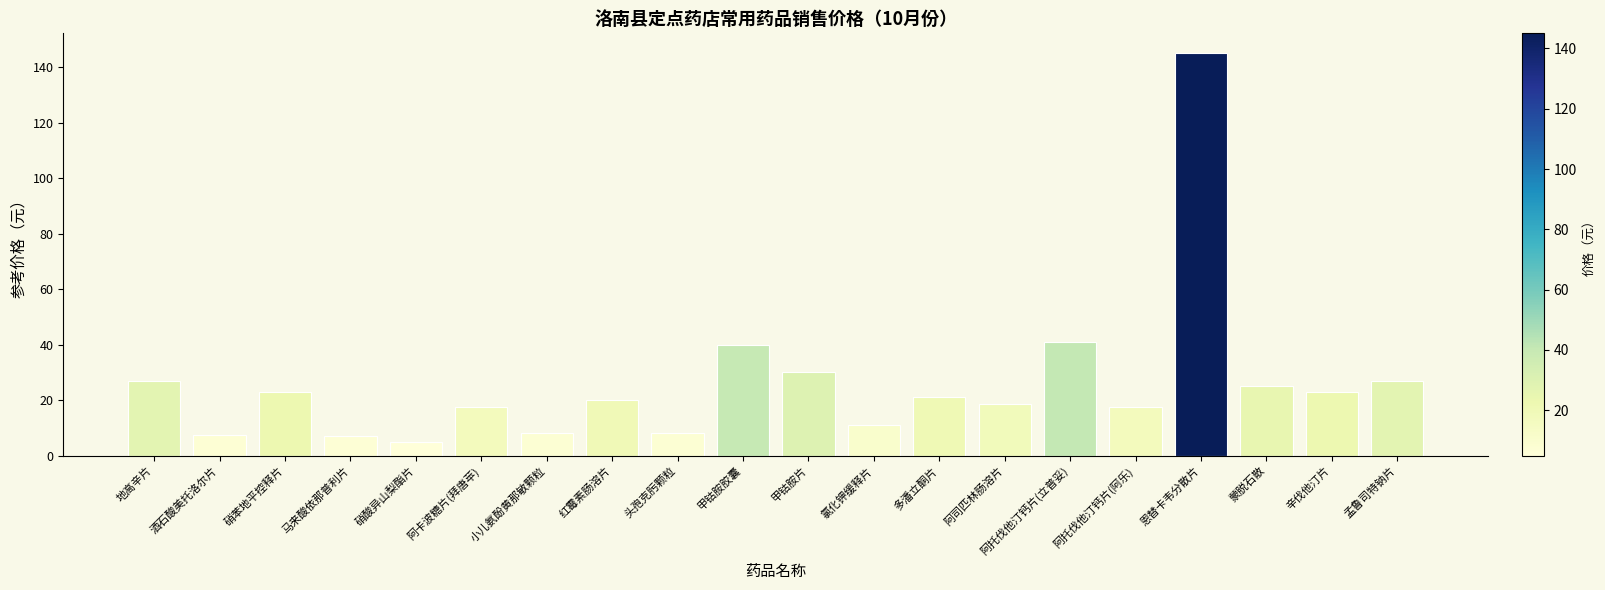

Is it true that the value at 蒙脱石散 is 13.4?

False